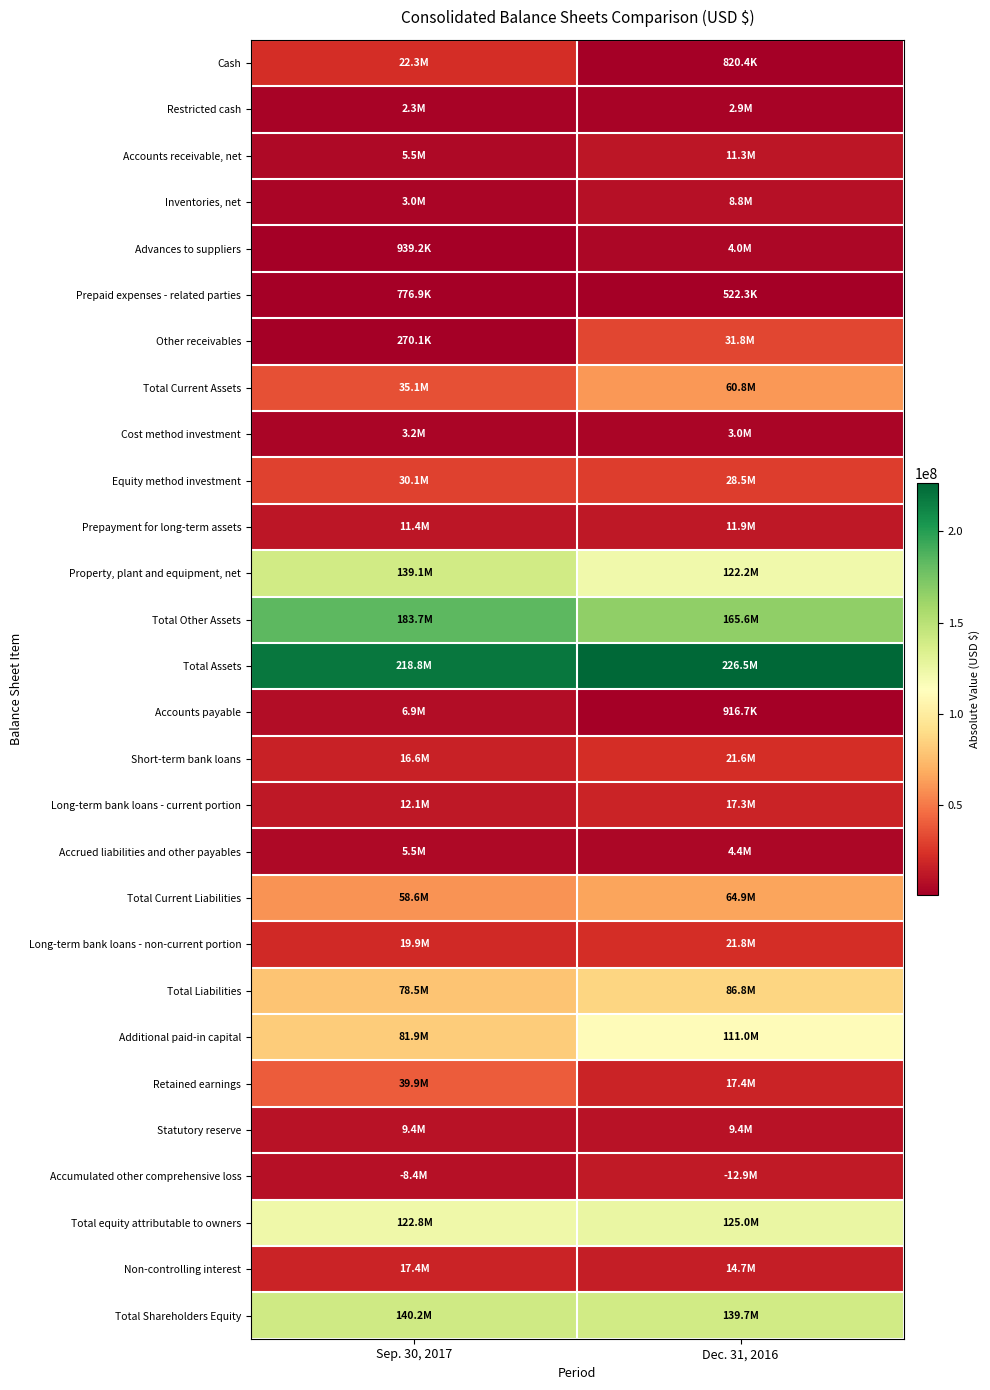

What is the spread (max minus min) of values at Sep. 30, 2017?

218502245